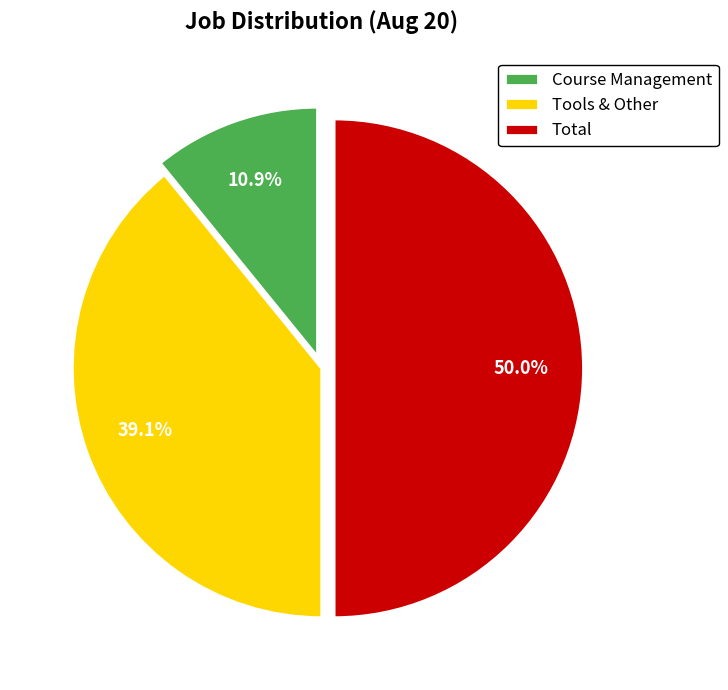

Is Tools & Other the majority of the pie?

No